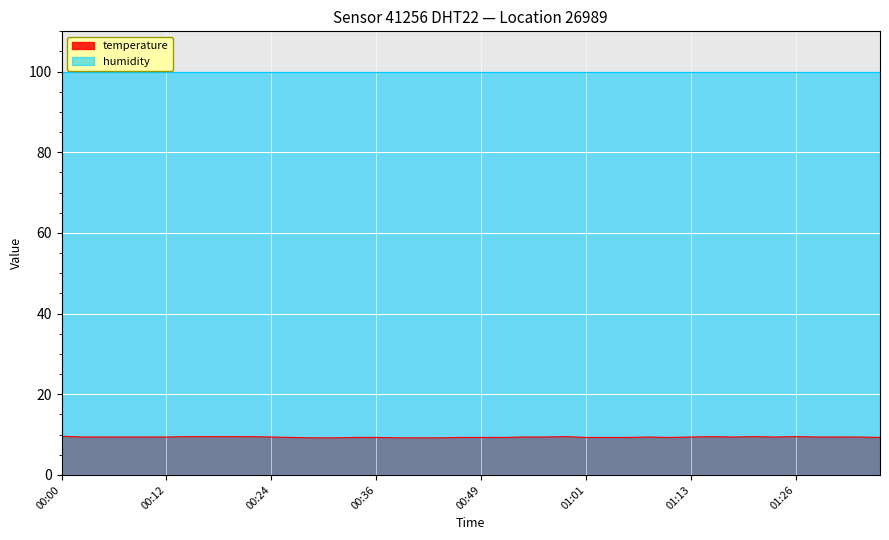

How many values are between 9 and 10?

40